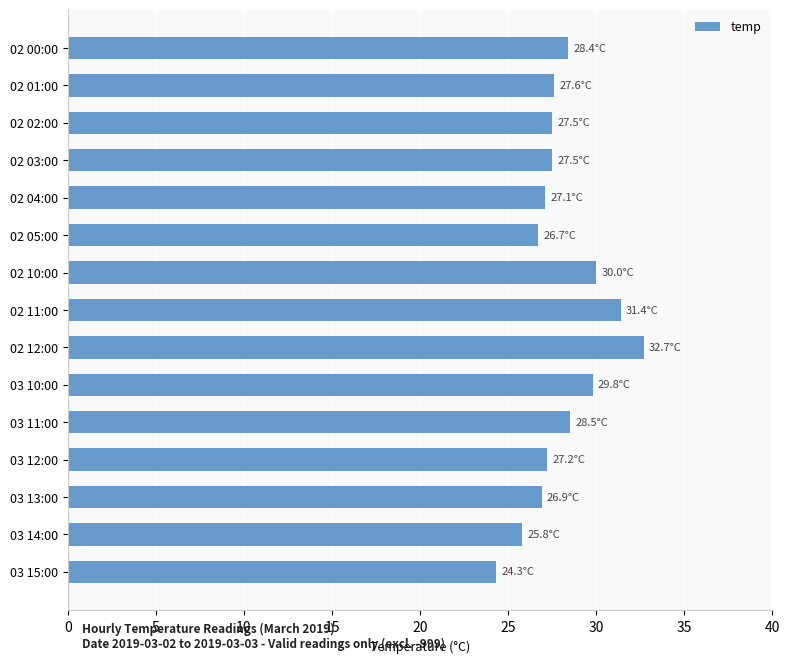

What position from the top is 02 10:00?

7